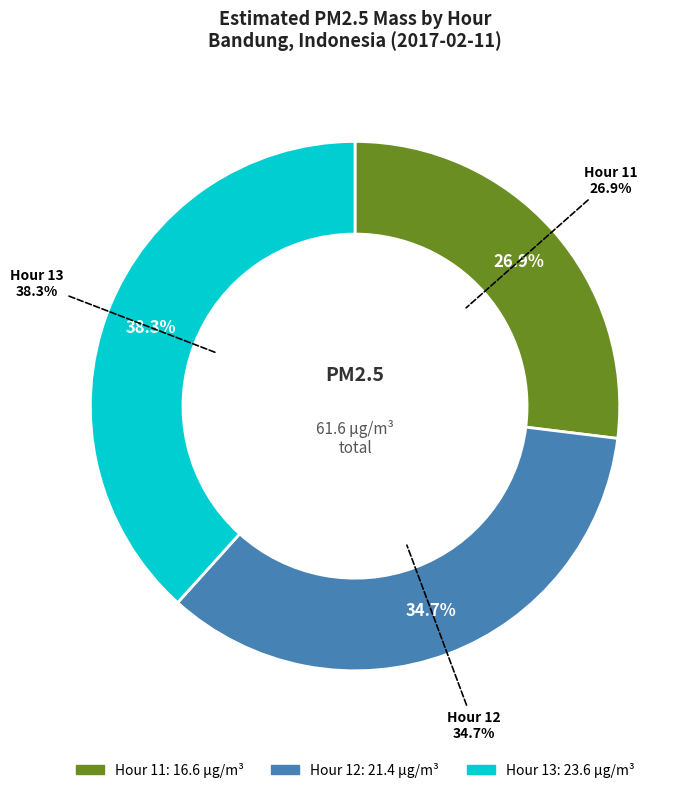

Rank the categories by value from highest to lowest.

Hour 13, Hour 12, Hour 11